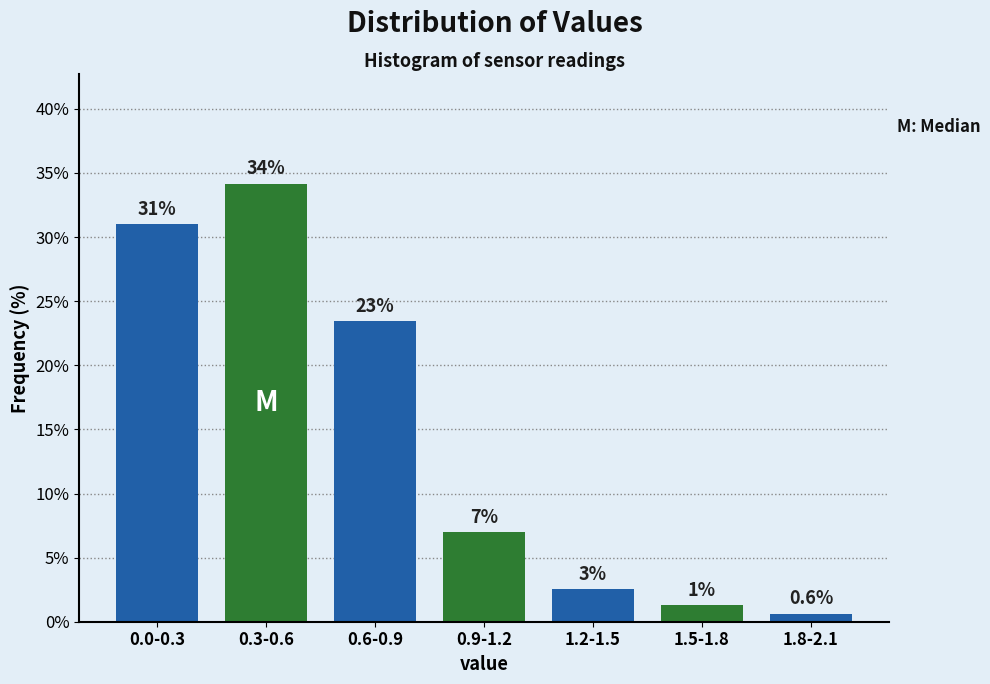

Are the bars horizontal?

No